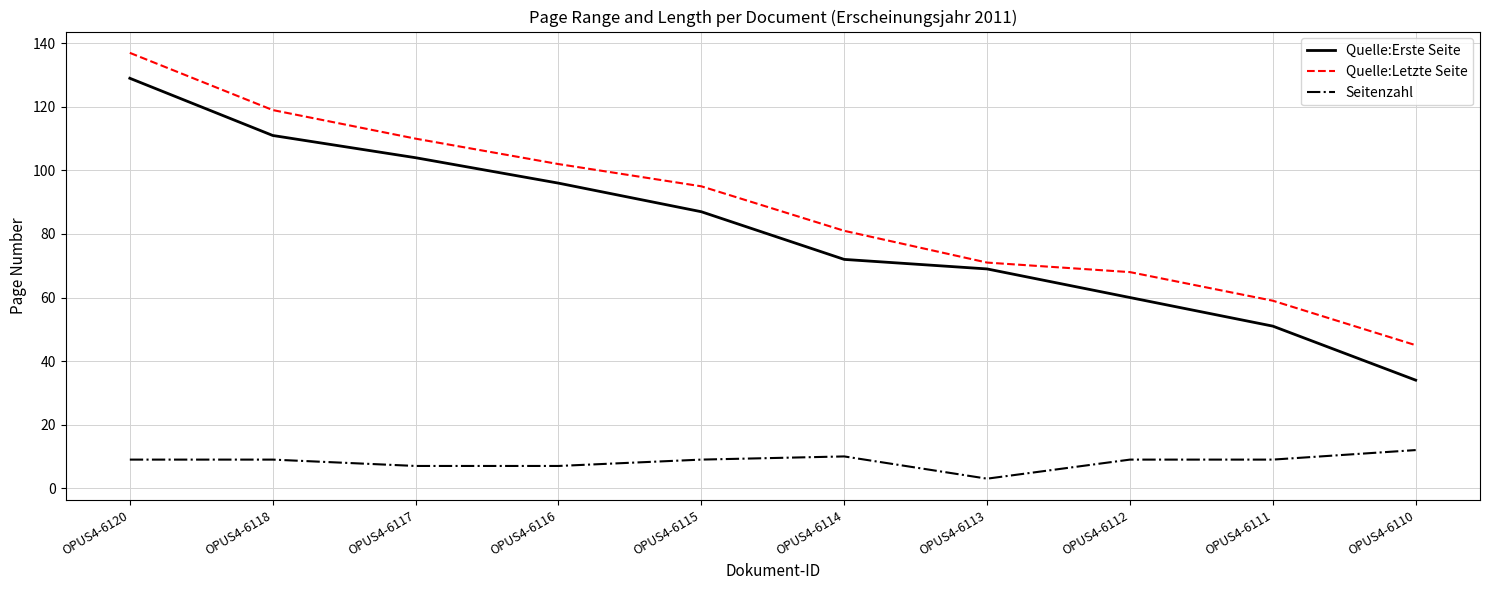

What is the highest value of the Quelle:Letzte Seite series?

137